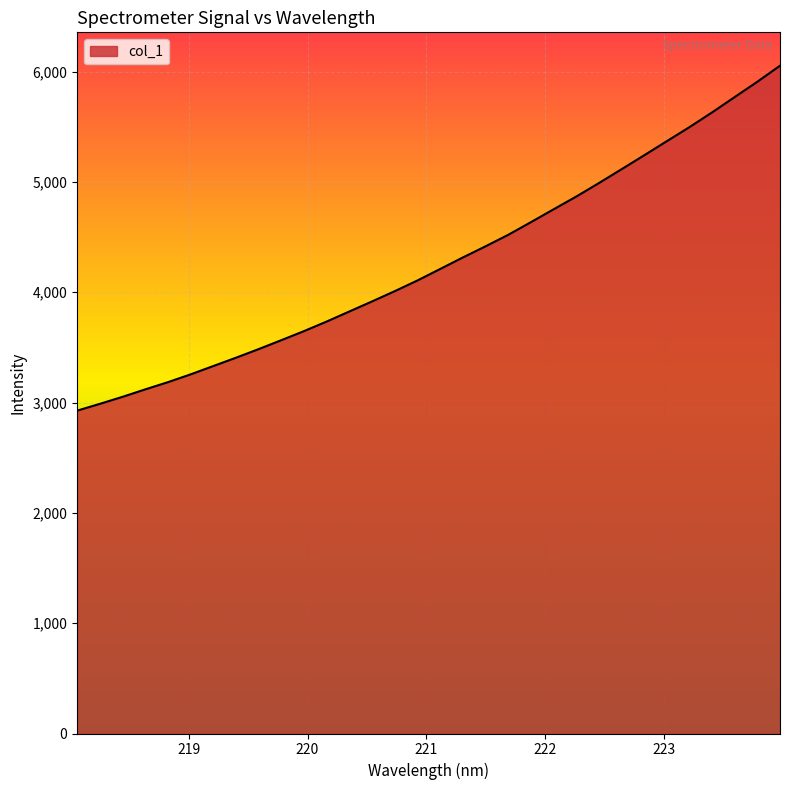

What is the smallest value displayed?

2926.1